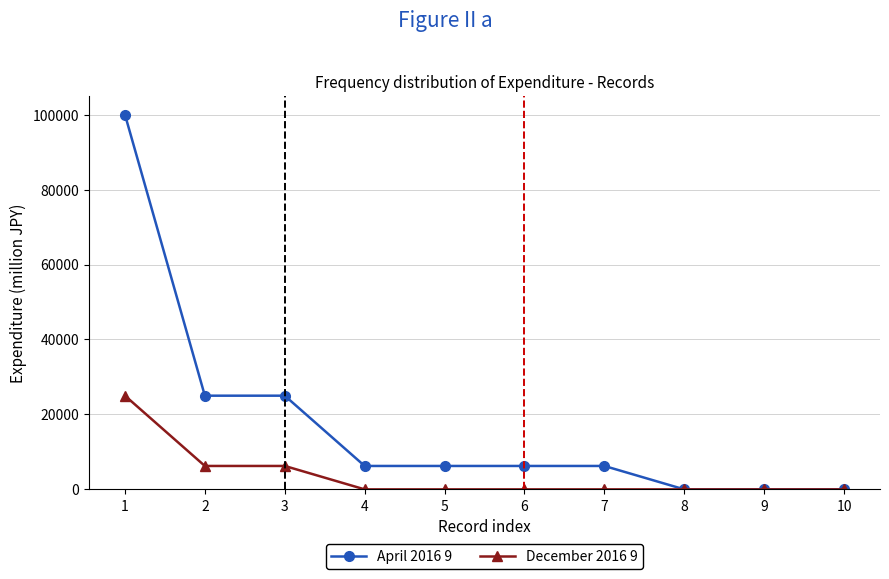

At which label does April 2016 9 reach its peak?

1